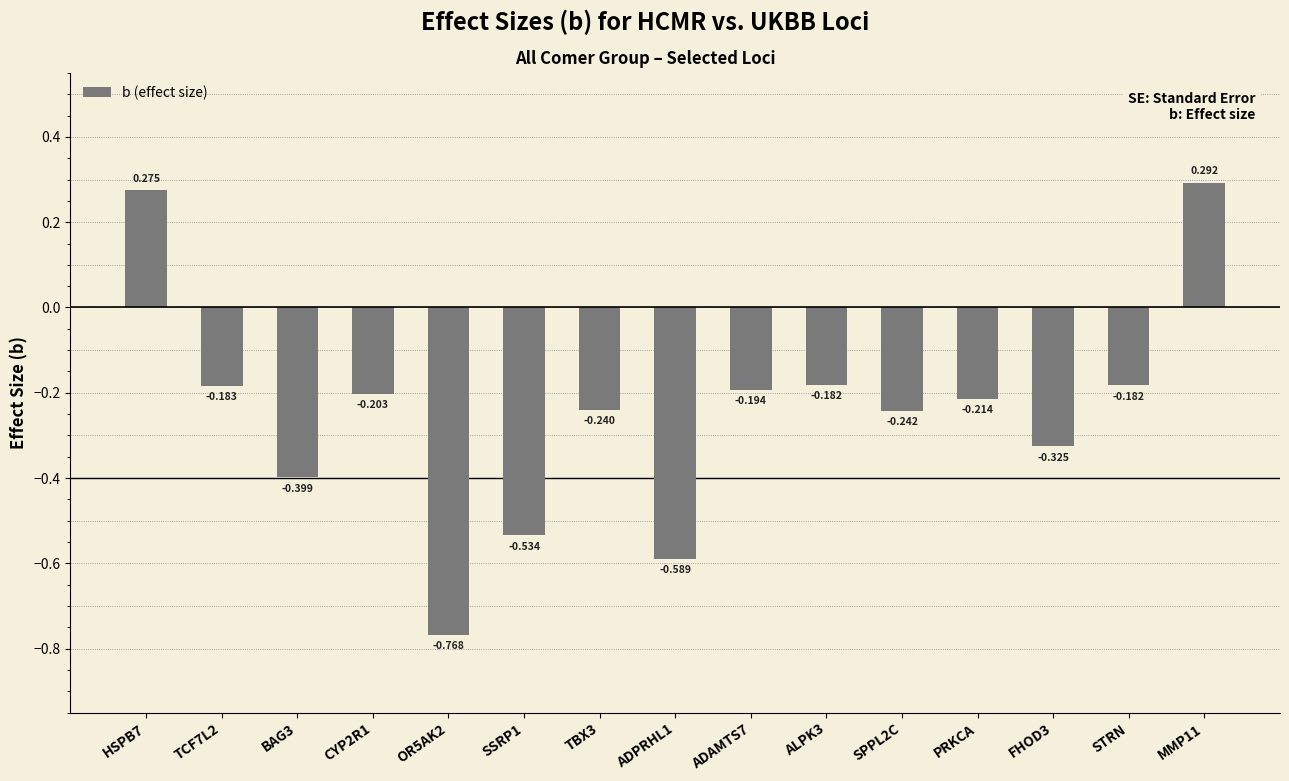

What is the difference between the maximum and minimum values?

1.1